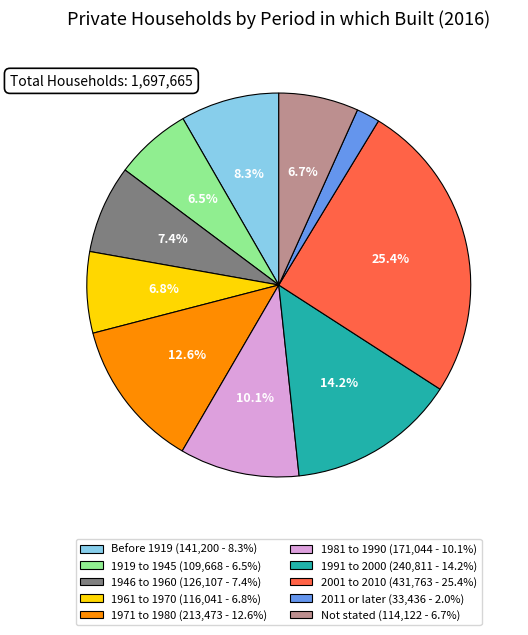

What is the smallest slice in the pie chart?

2011 or later